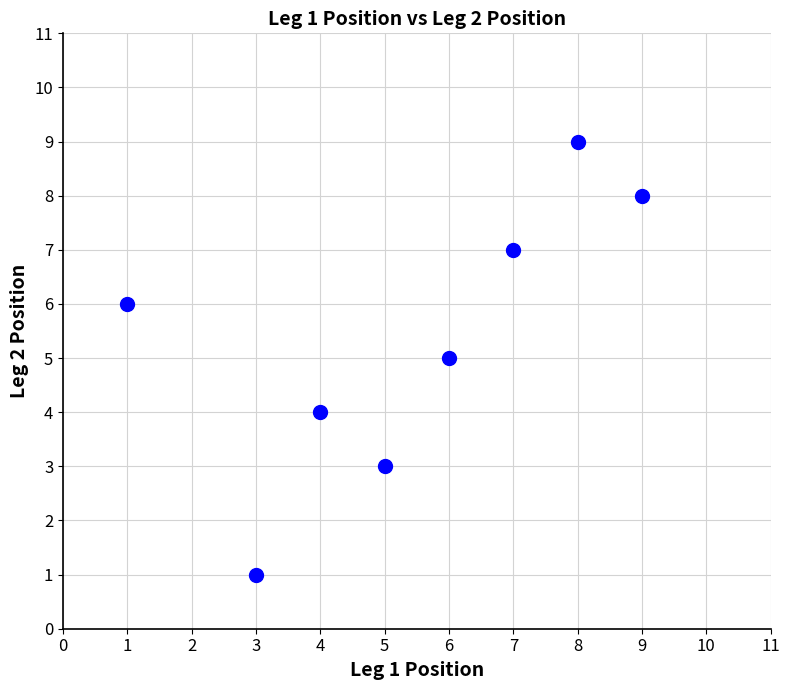

What is the average Y value?

5